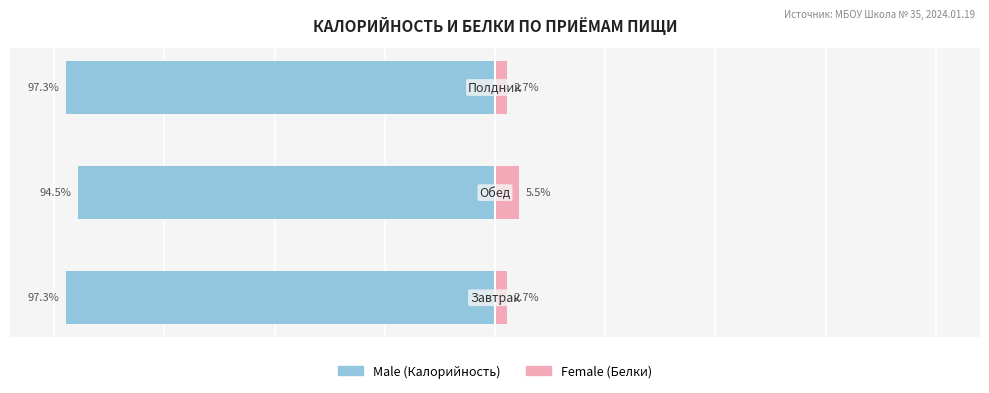

What is the average value of the Female series?

3.6